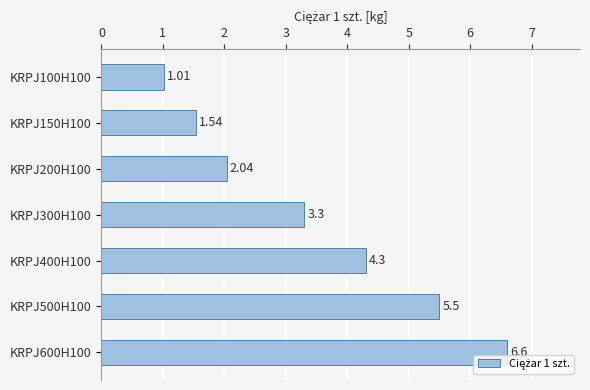

What is the change in value from KRPJ300H100 to KRPJ400H100?

+1.0